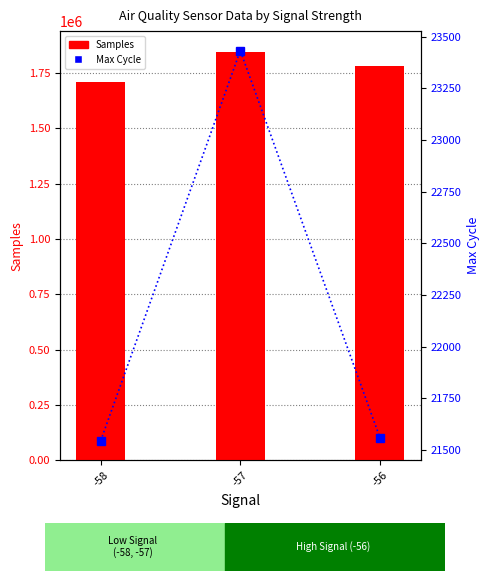

What are all the series names shown in the legend?

Samples, Max Cycle